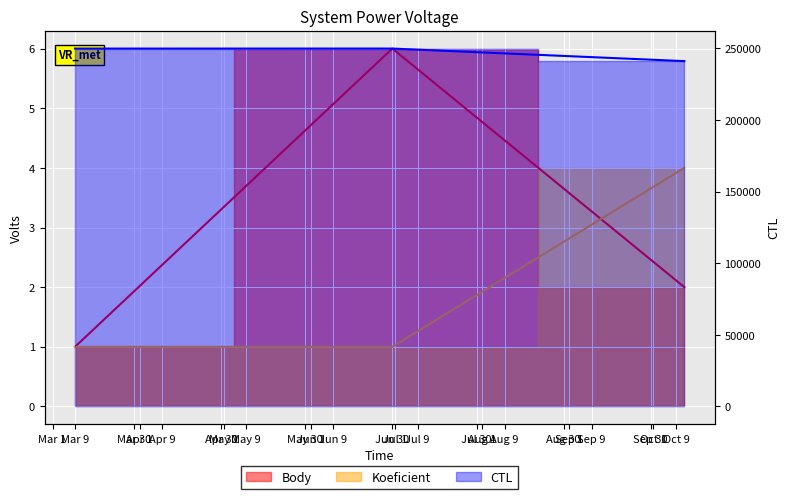

How many values in the CTL series exceed 249902?

1